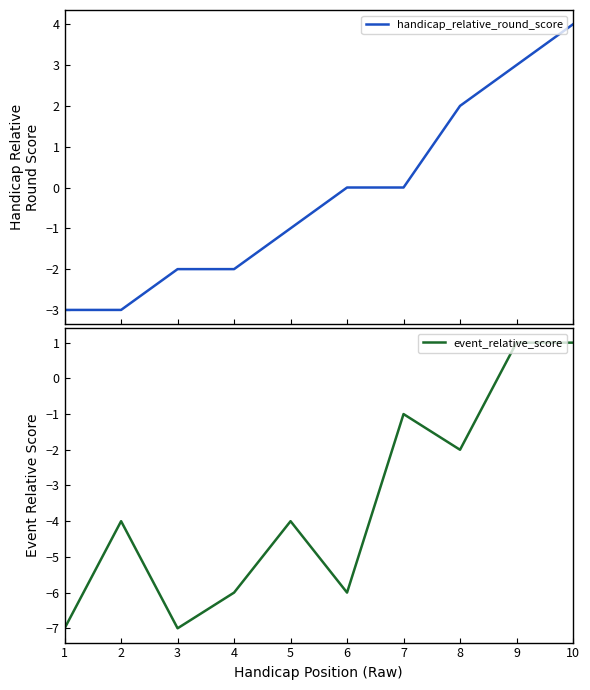

How many categories are shown in the chart?

10